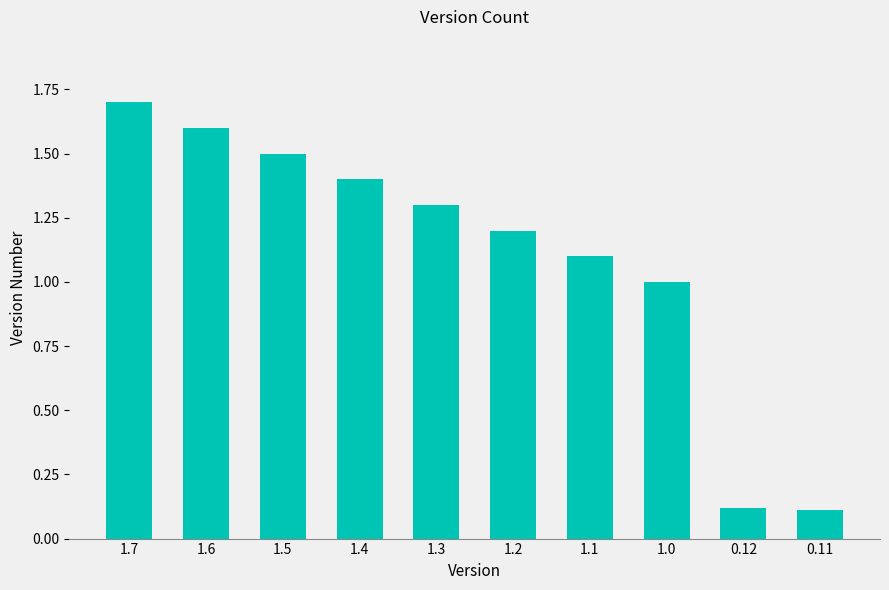

Which category has the highest value across all series?

1.7